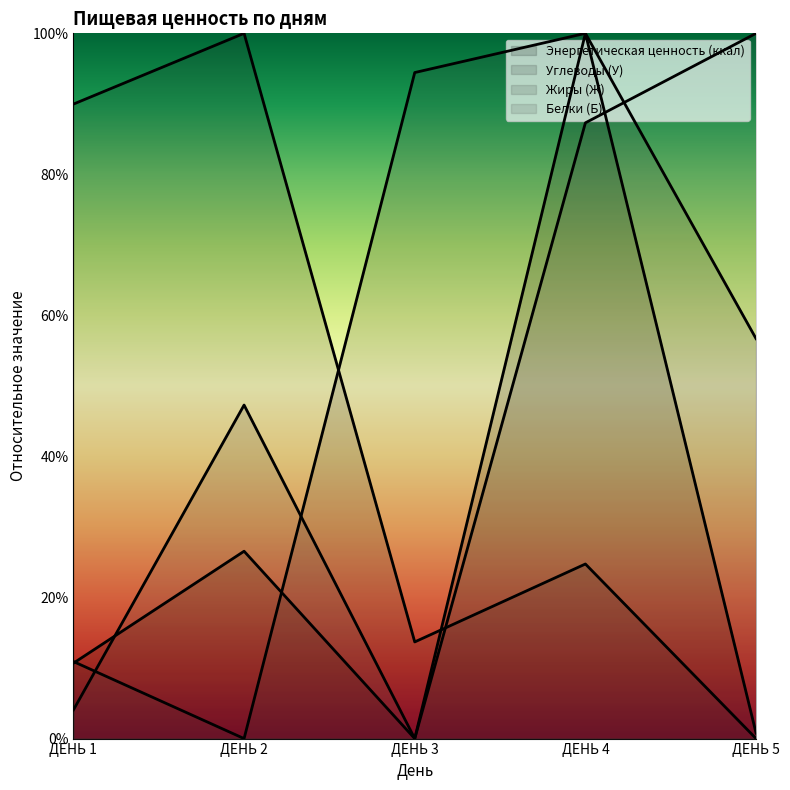

True or false: Энергетическая ценность (ккал) has a value of 5.4 at ДЕНЬ 1.

False